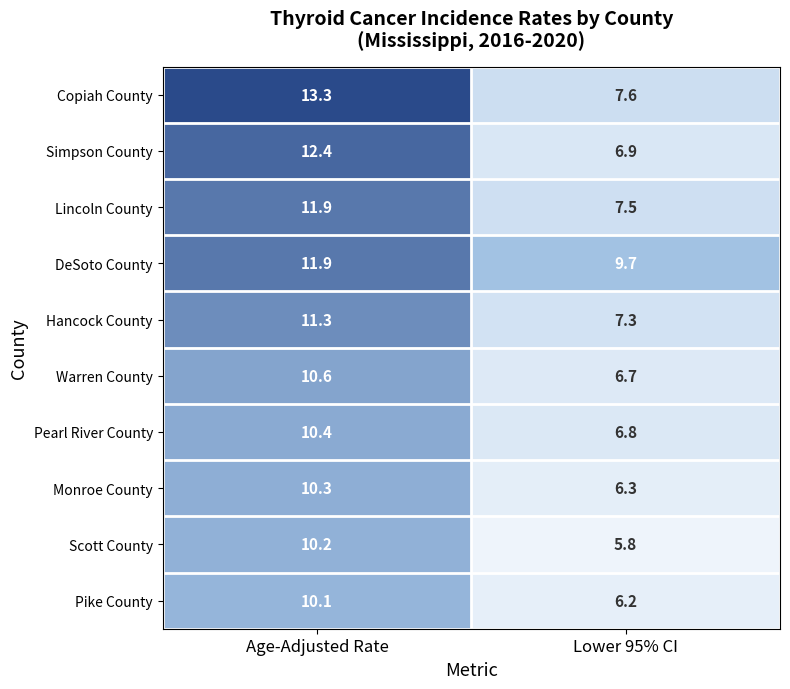

How many values in the Lincoln County series exceed 11?

1